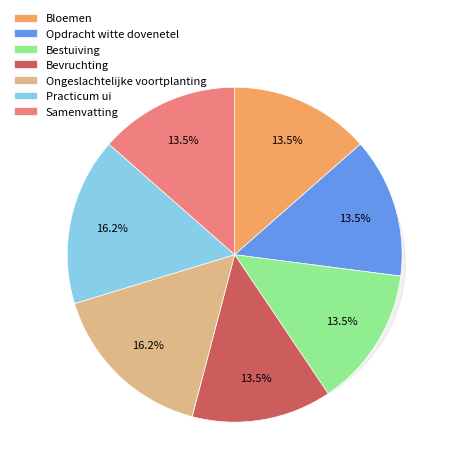

Between Ongeslachtelijke voortplanting and Practicum ui, which is larger?

Practicum ui